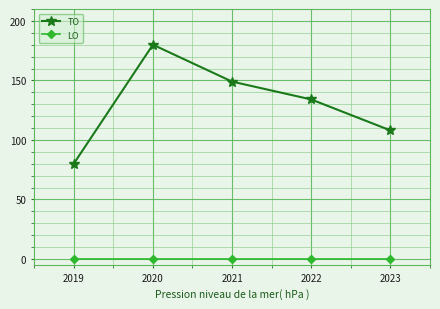

How many series are shown in this chart?

2